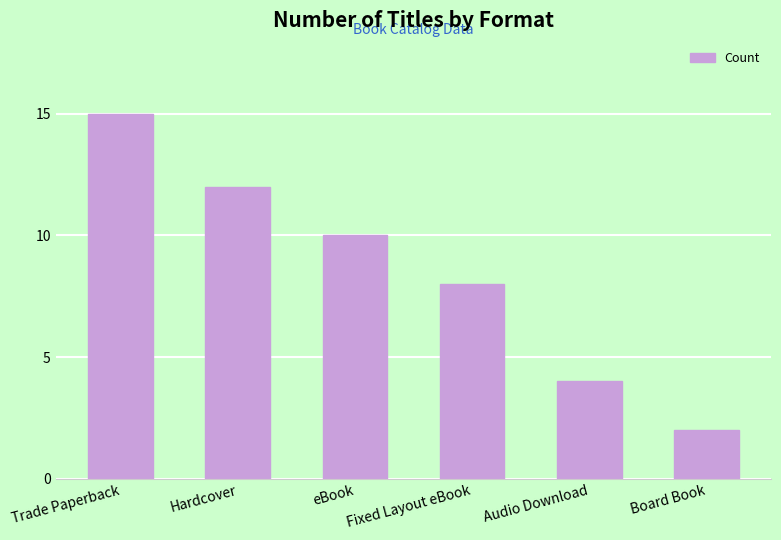

True or false: the data shows 2 at Board Book.

True